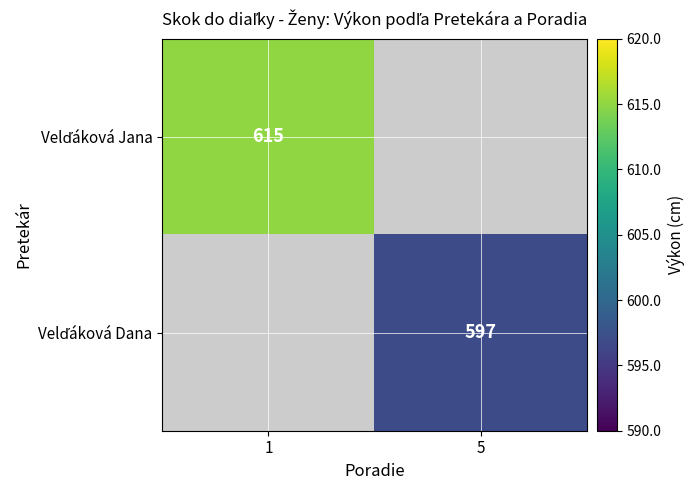

Is the value of Velďáková Jana at 5 greater than the value of Velďáková Dana at 1?

No